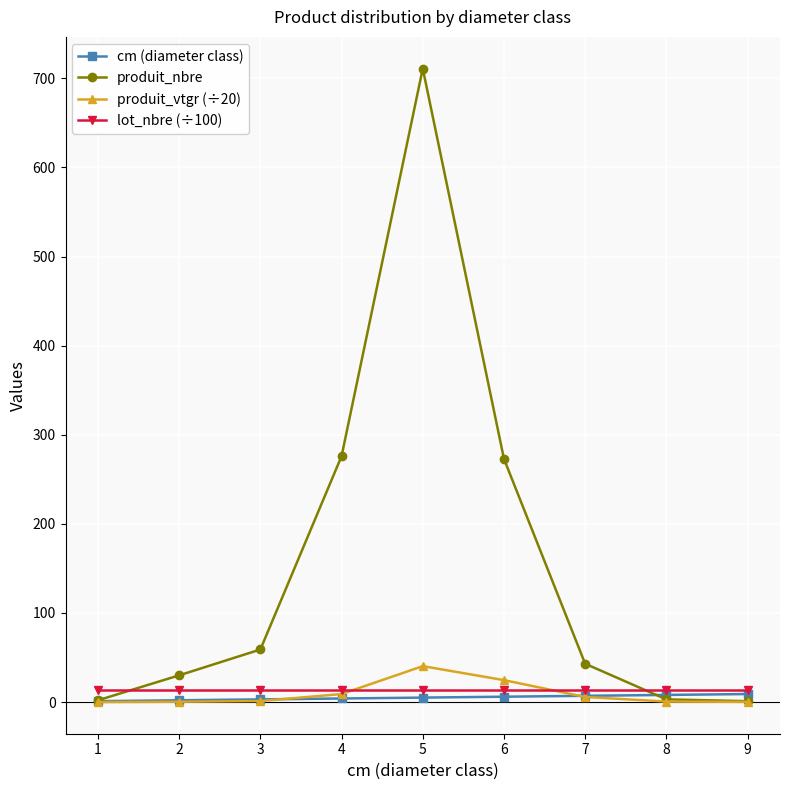

What is the total value across all series at 2?

46.3